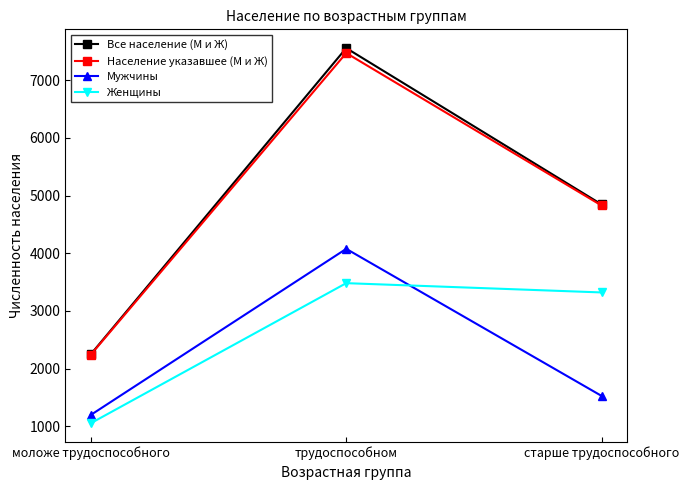

What position from the left is моложе трудоспособного?

1